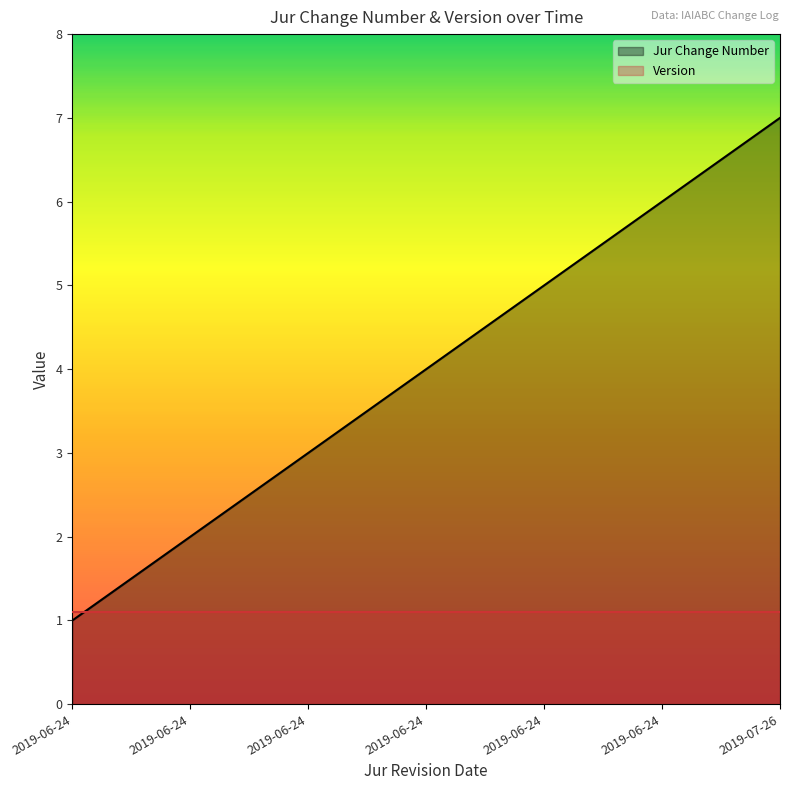

What is the label of the 5th point from the left?

2019-06-24